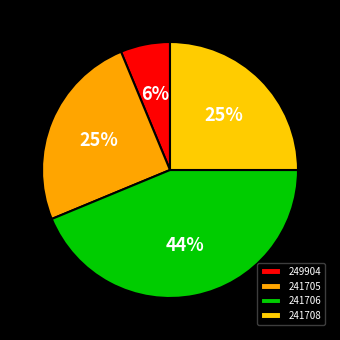

Combined, do 241708 and 249904 account for over 50%?

No